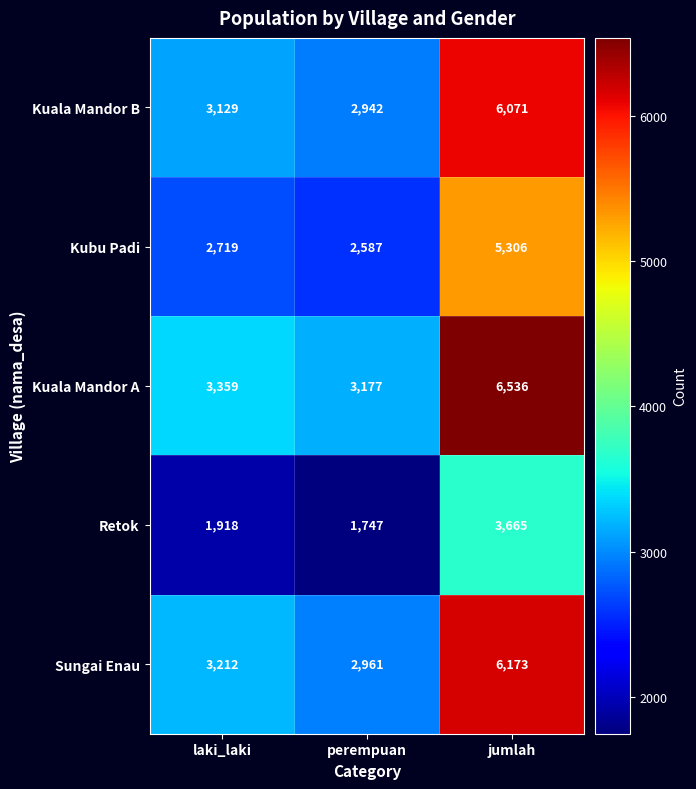

What is the sum of the Kuala Mandor B values at jumlah and laki_laki?

9200